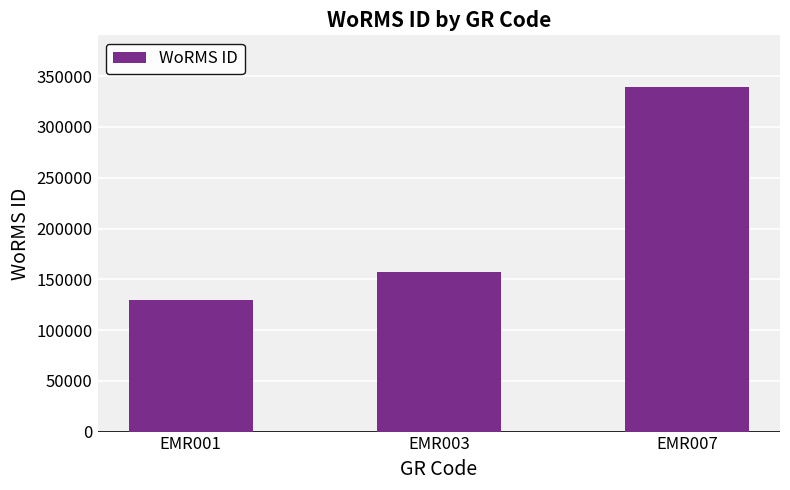

Reading left to right, list all the values displayed in this chart.

129840	157392	339374